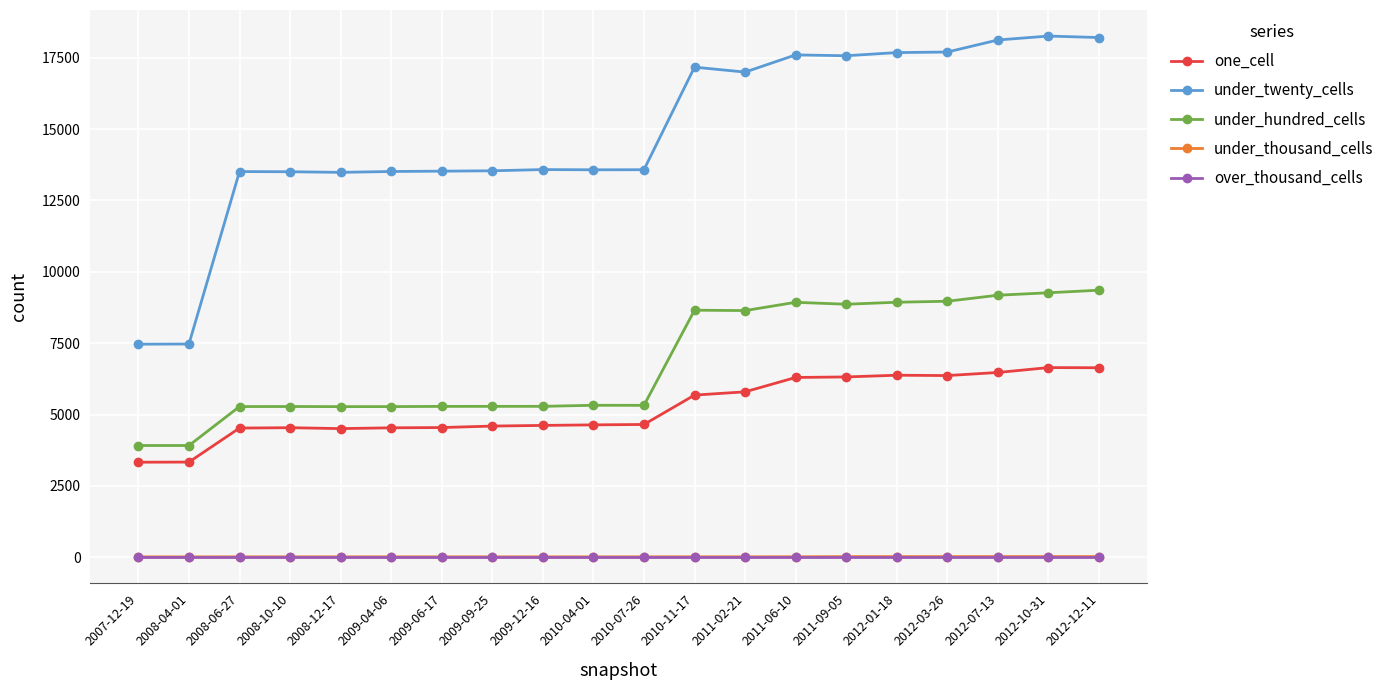

True or false: under_thousand_cells and under_hundred_cells cross at least once.

False